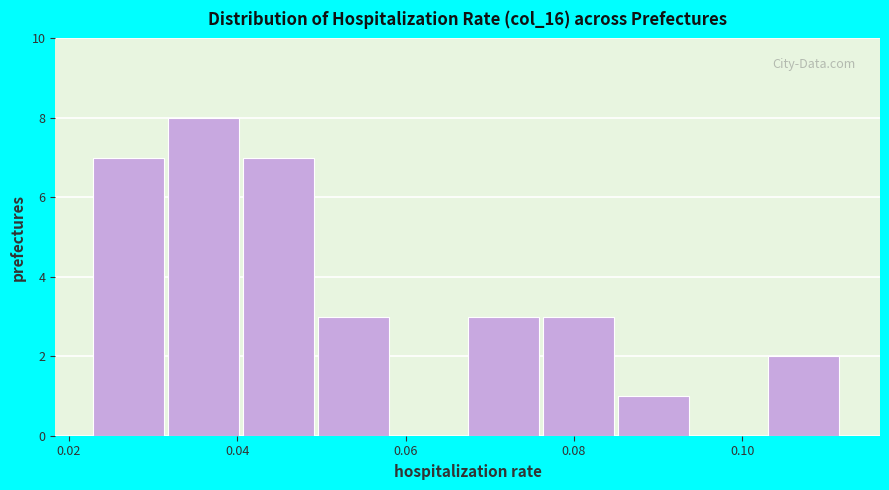

Reading left to right, transcribe this chart: for each bar, give the range it covers on the x-axis and its height. Neither the bar edges nor the heights are printed on the chart, so give them approximately, as read against the axes.

0.022 to 0.032: 7
0.032 to 0.040: 8
0.040 to 0.050: 7
0.050 to 0.058: 3
0.058 to 0.068: 0
0.068 to 0.076: 3
0.076 to 0.086: 3
0.086 to 0.094: 1
0.094 to 0.102: 0
0.102 to 0.112: 2